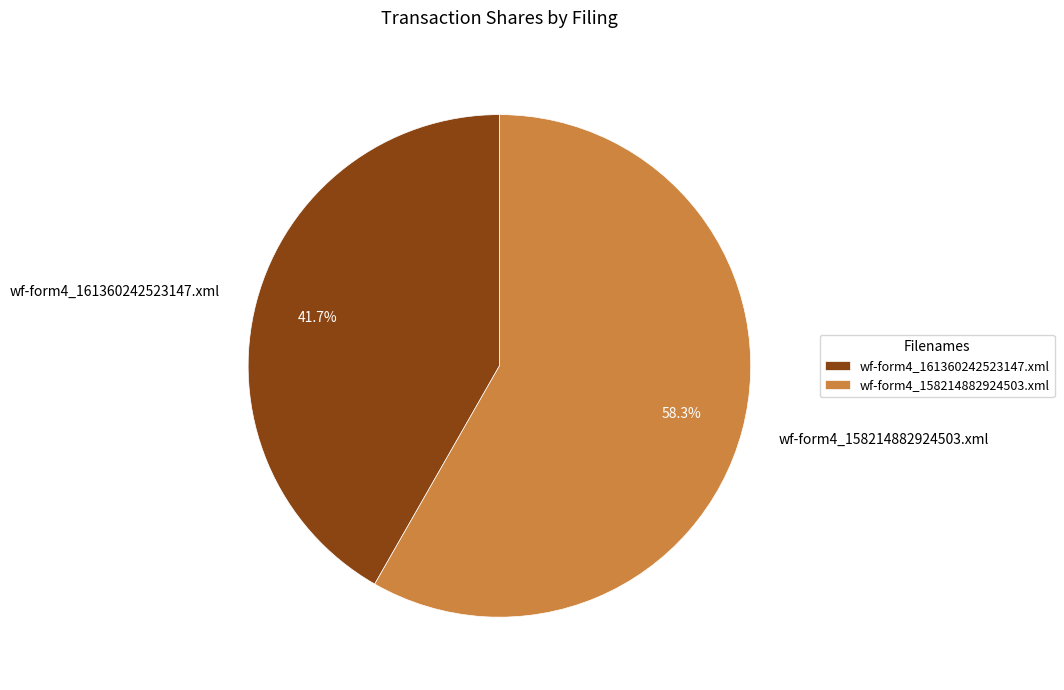

To the nearest percent, what percentage of the pie is wf-form4_161360242523147.xml?

42%